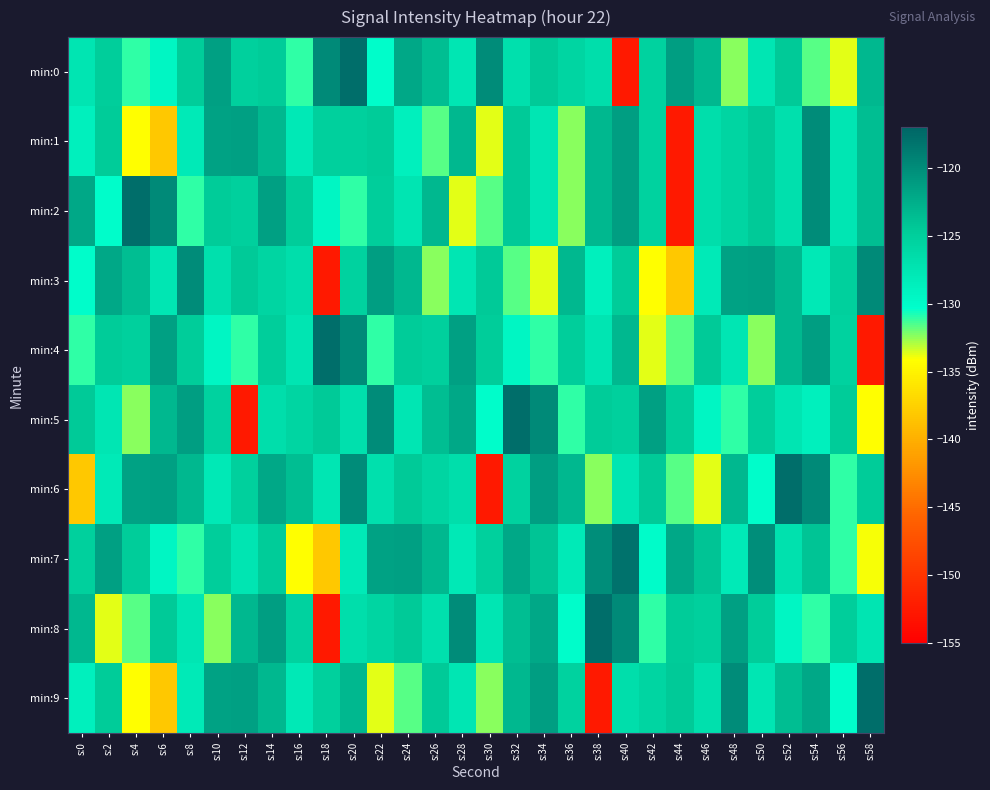

What is the total value across all series at s:0?

-1278.7